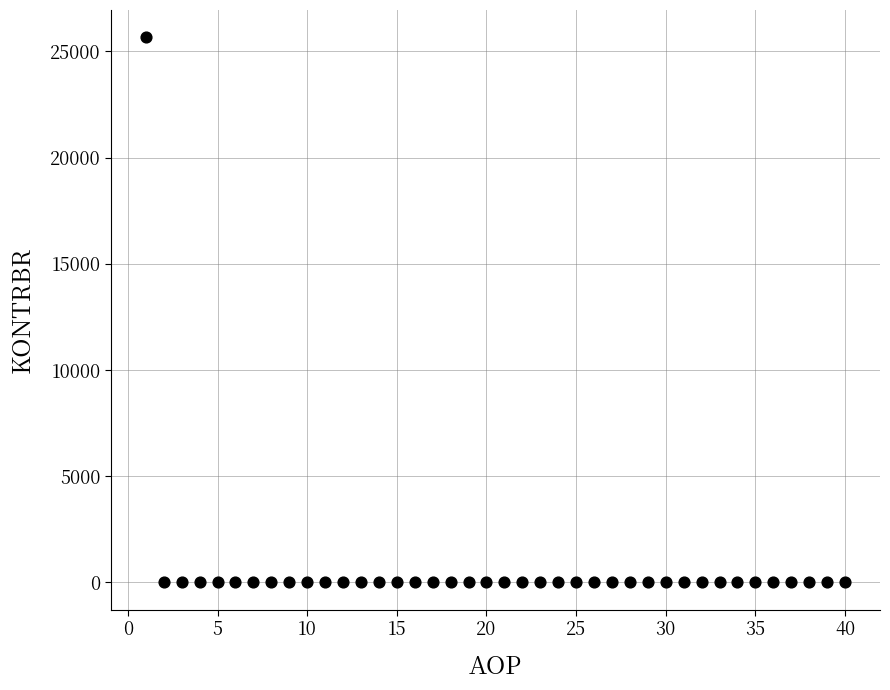

What is the range of X values (max minus min)?

39.0